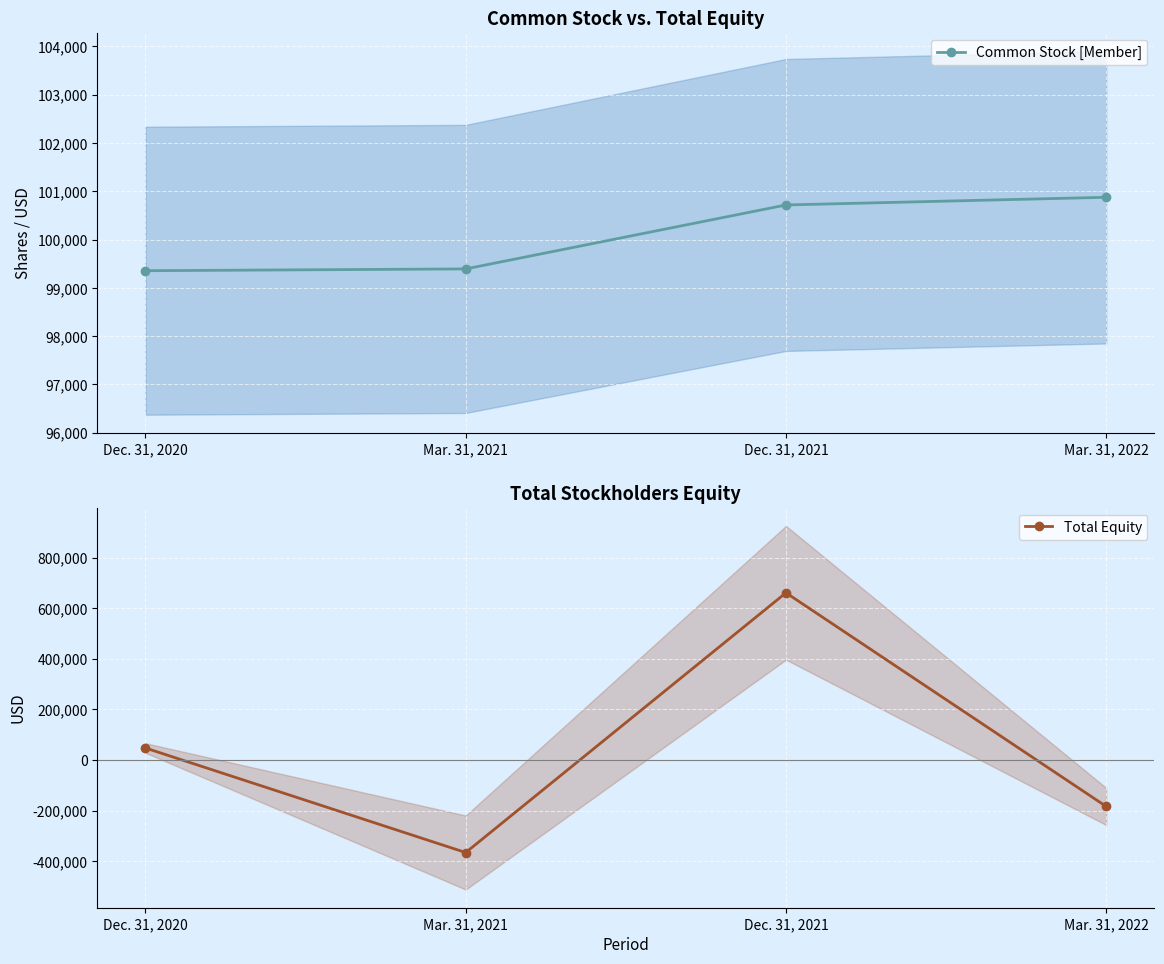

Which has a higher value, Mar. 31, 2021 or Mar. 31, 2022?

Mar. 31, 2022